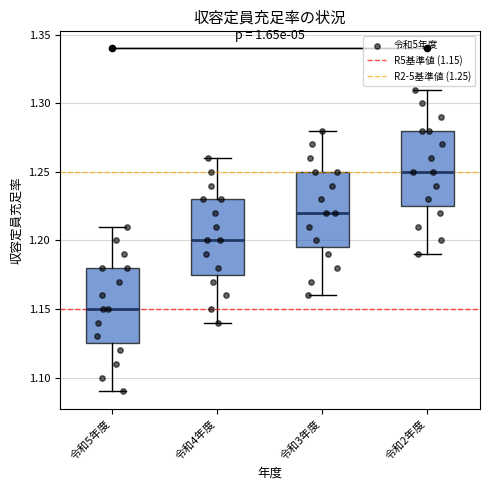

Reading left to right, read every box against the y-axis: the position of its median line, the range the box covers, and the ends of its whiskers. The values are not printed on the chart, so give them approximately, as read against the axis.

令和5年度: median 1.150, box 1.125 to 1.180, whiskers 1.090 to 1.210
令和4年度: median 1.200, box 1.175 to 1.230, whiskers 1.140 to 1.260
令和3年度: median 1.220, box 1.195 to 1.250, whiskers 1.160 to 1.280
令和2年度: median 1.250, box 1.225 to 1.280, whiskers 1.190 to 1.310